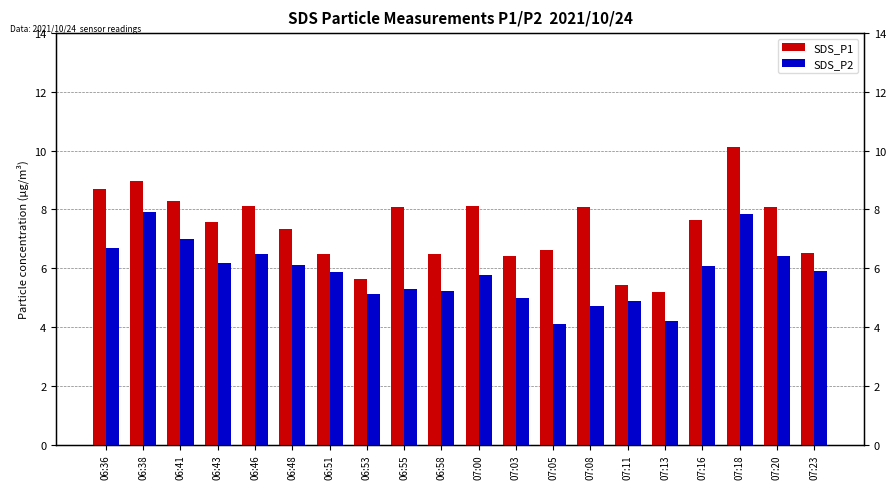

How many data points in SDS_P2 are above 5?

15